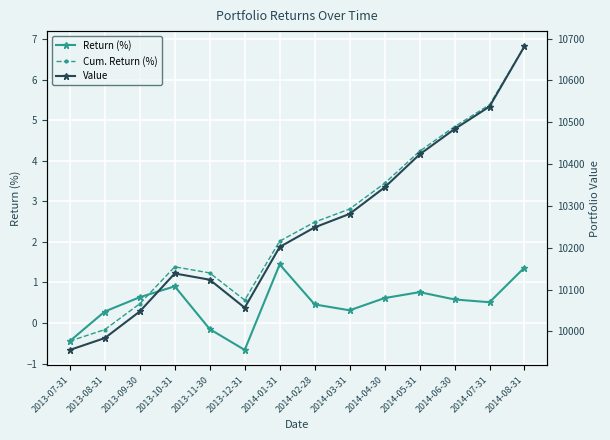

Which has a higher value, 2013-09-30 or 2013-11-30?

2013-09-30